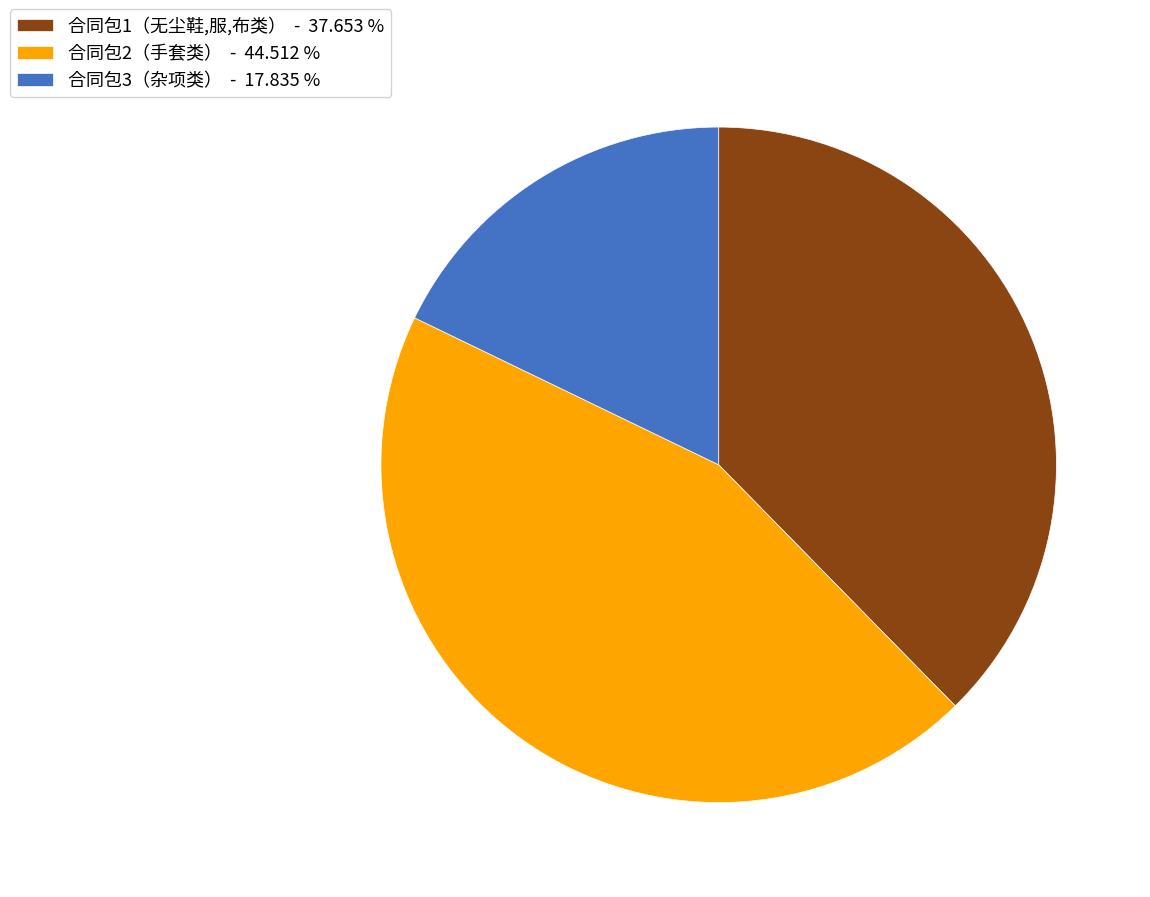

Is it true that 合同包3（杂项类） is 18% of the pie?

True